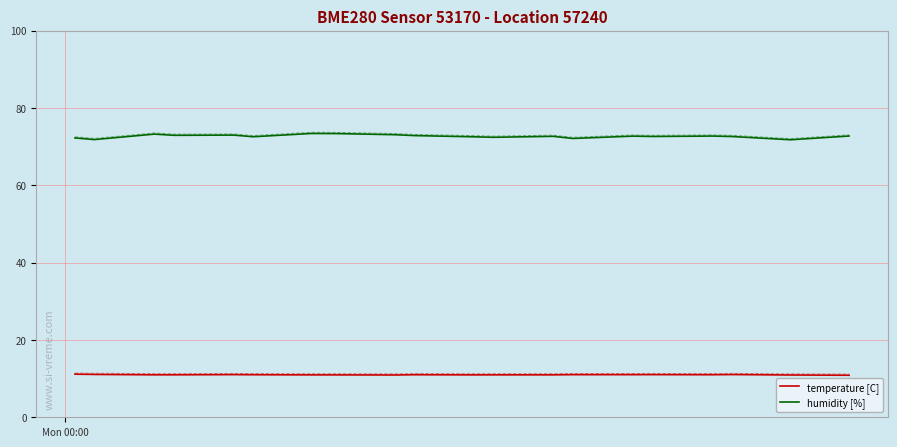

What is the highest value of the humidity [%] series?

73.4